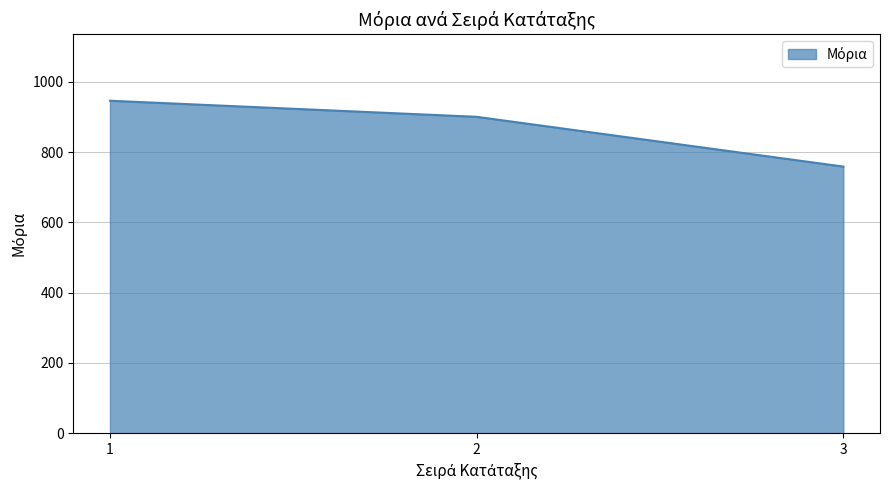

What is the minimum value shown in the chart?

758.6